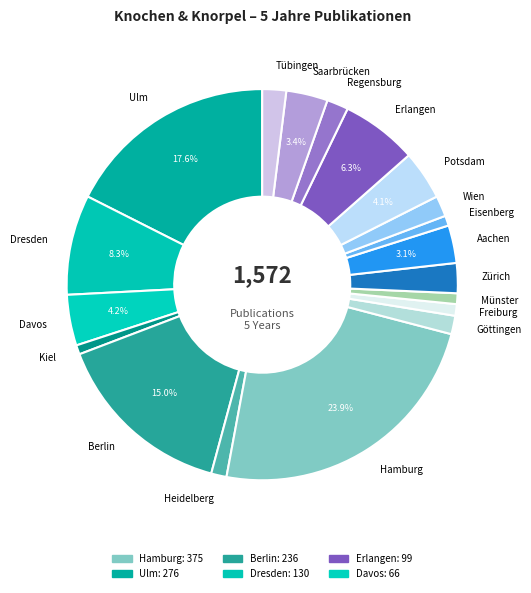

Combined, do Ulm and Potsdam account for over 50%?

No